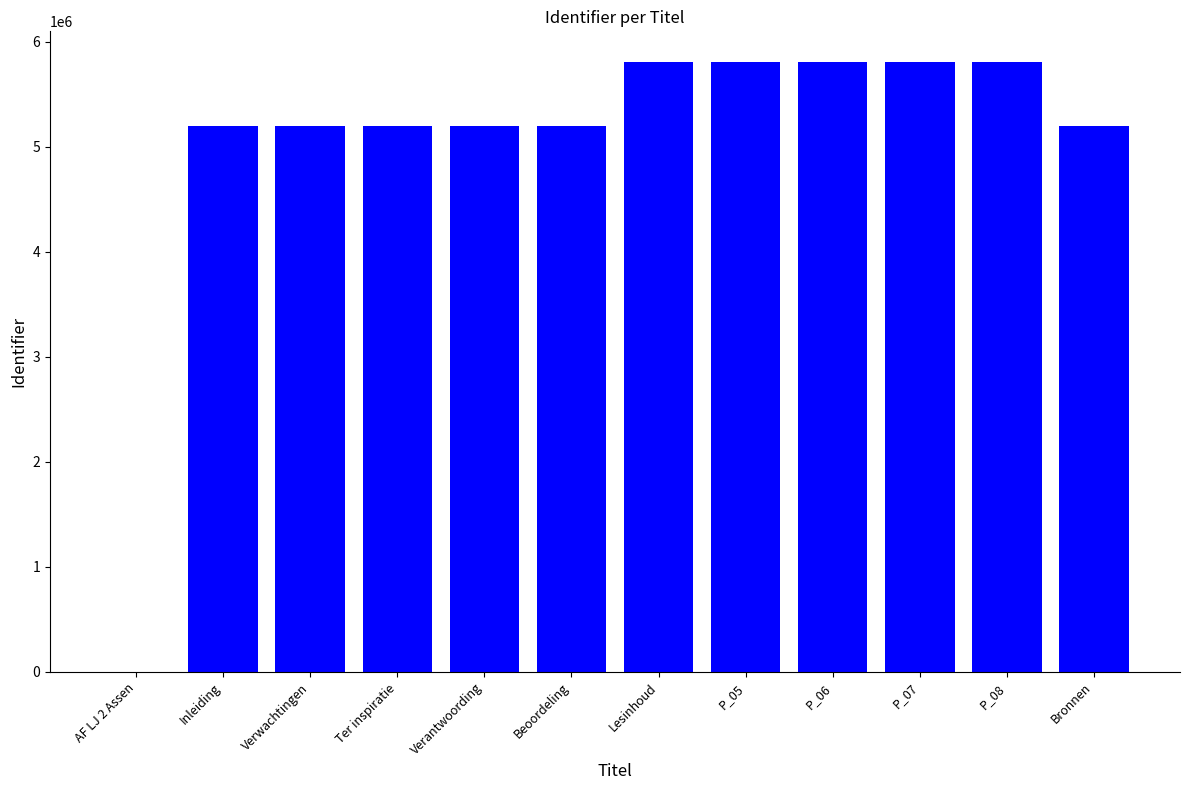

What is the maximum value shown in the chart?

5810812